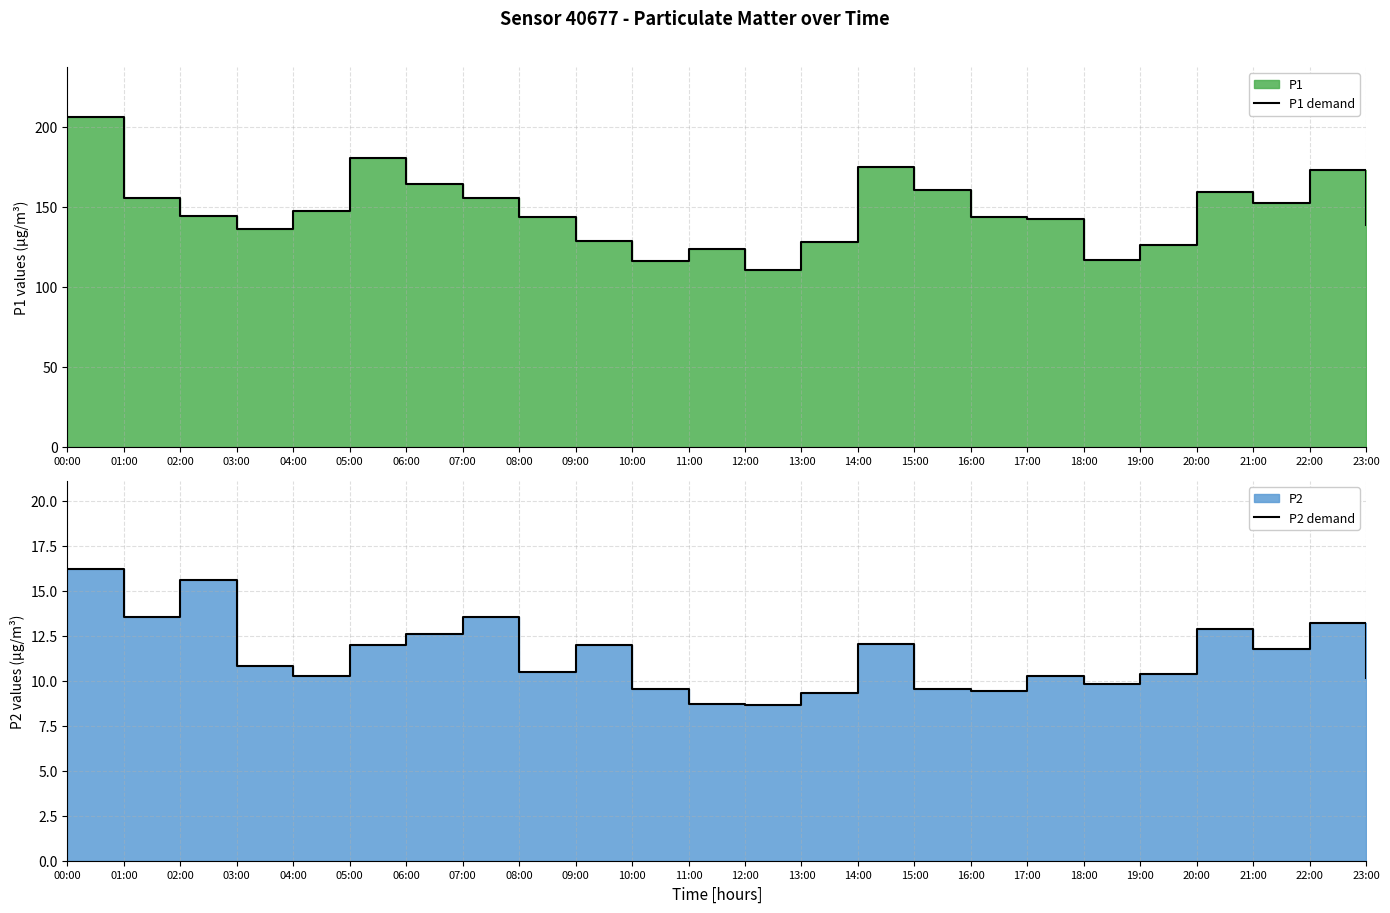

What is the difference between the maximum and minimum values in the P1 demand series?

96.1